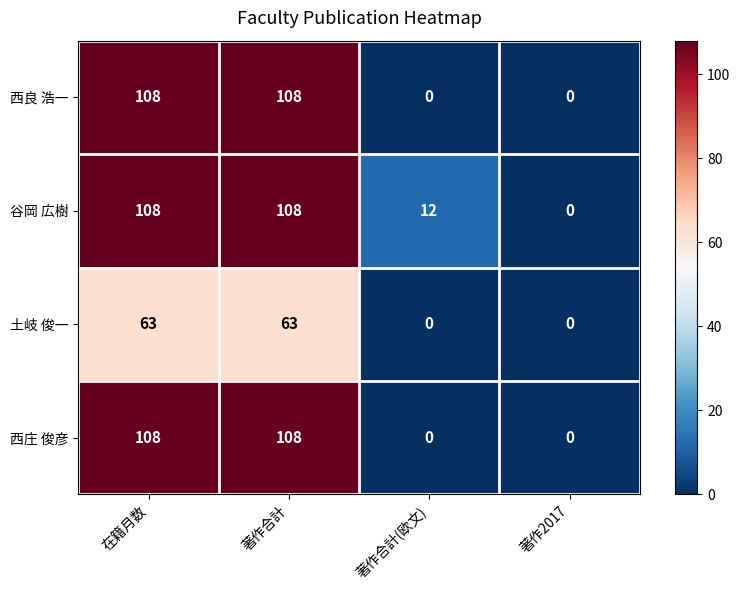

What is the maximum value shown in the chart?

108